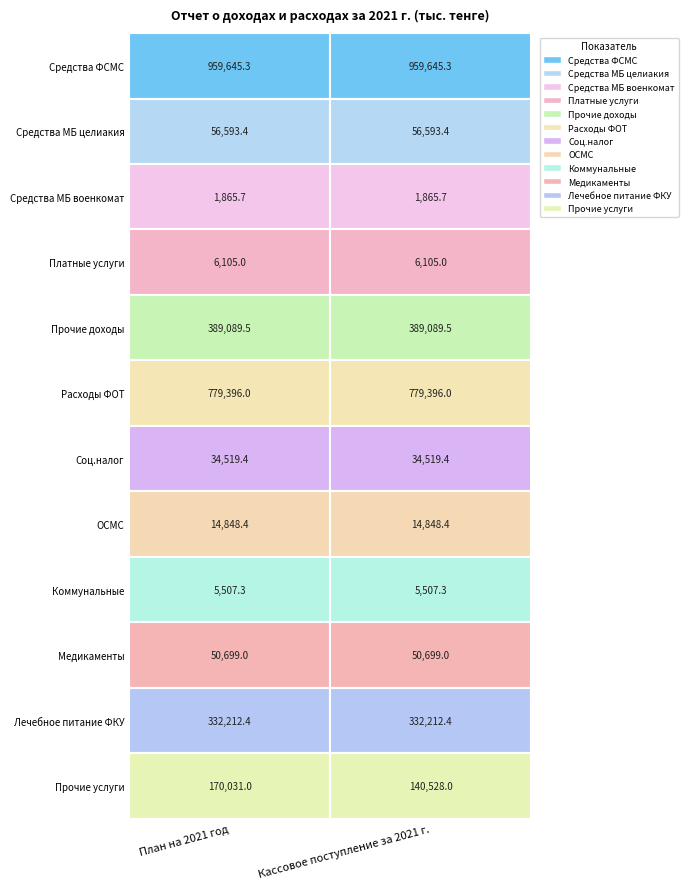

What value does the Коммунальные series have at Кассовое поступление за 2021 г.?

5507.3